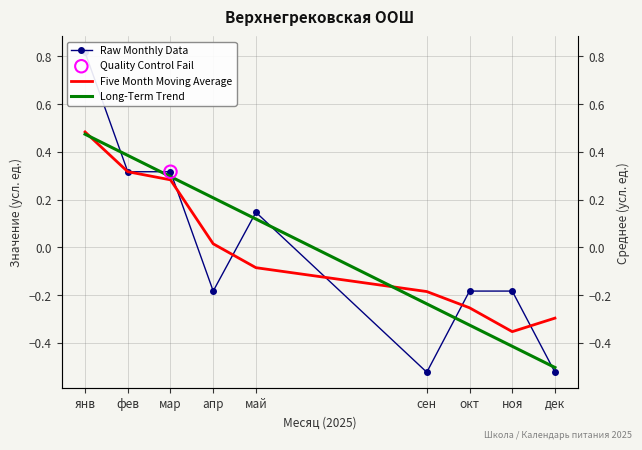

At how many categories does at least one series exceed 0?

5